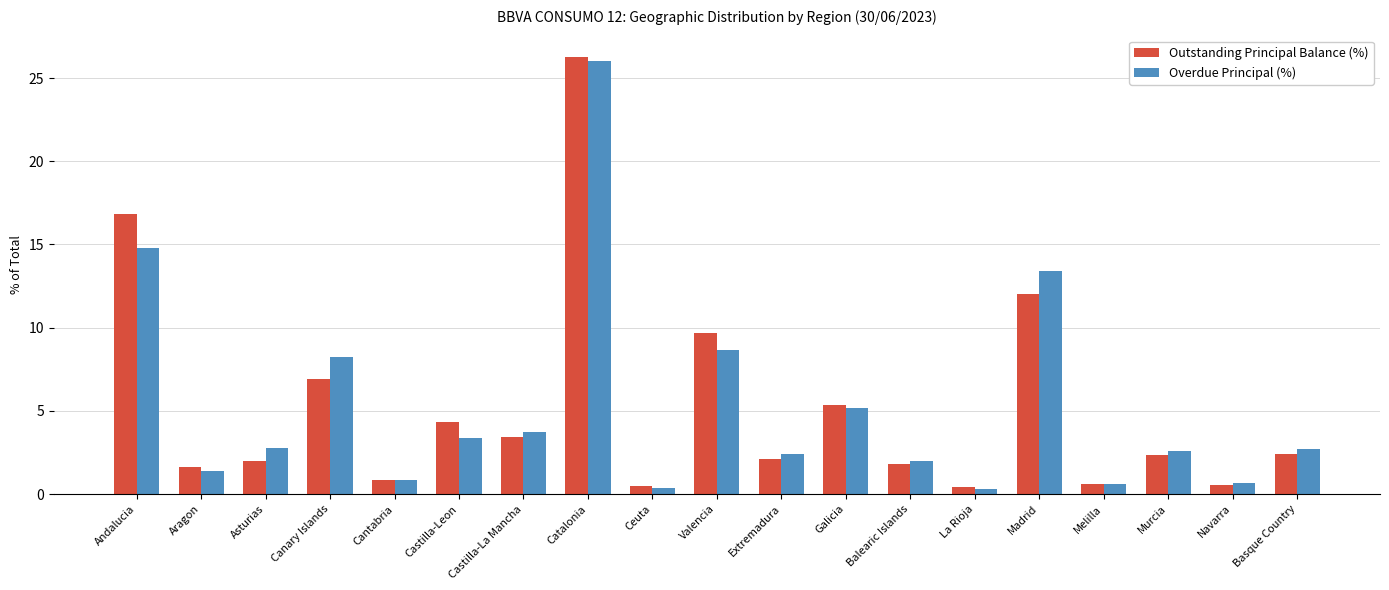

What are all the series names shown in the legend?

Outstanding Principal Balance (%), Overdue Principal (%)